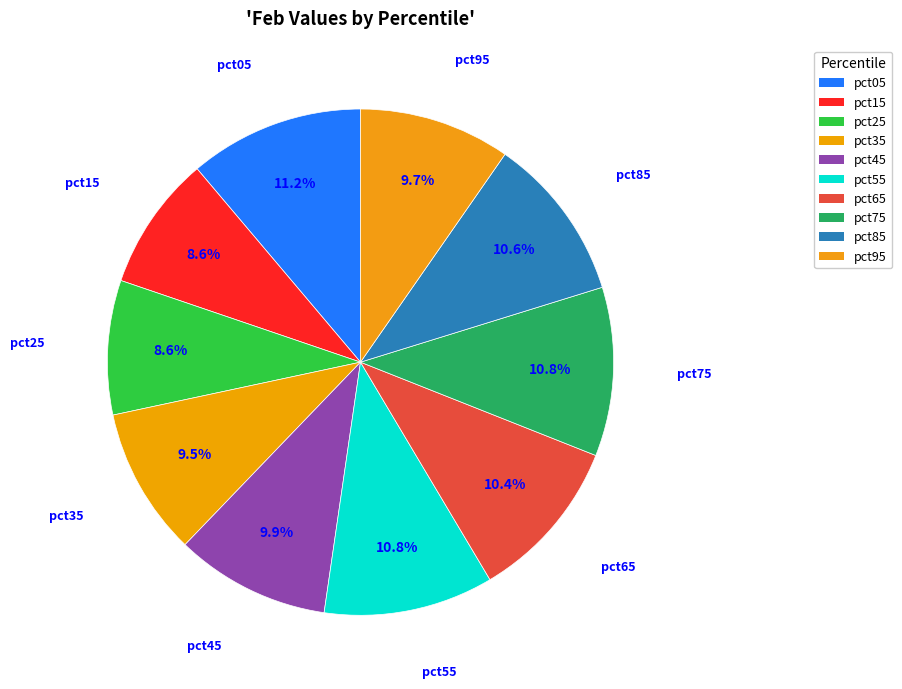

The pct35 slice represents 23% of the pie. True or false?

False